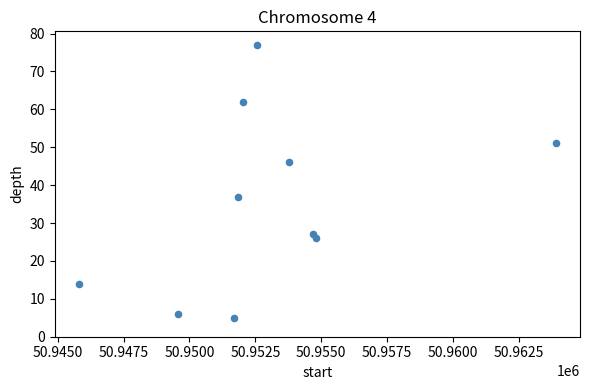

What Y value in the scatter plot is closest to 41?

37